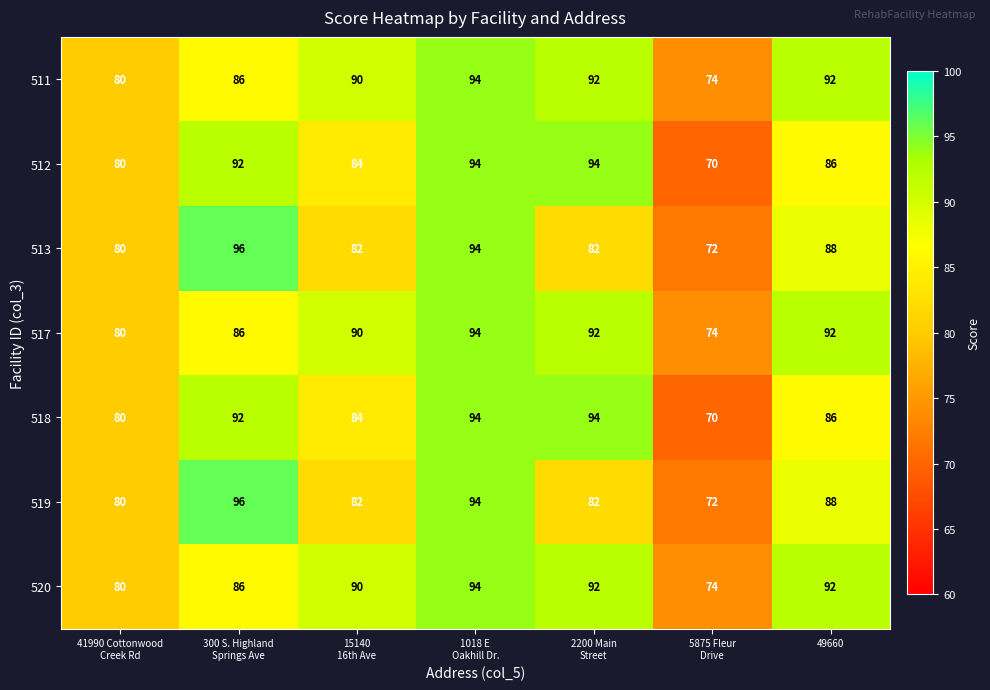

At how many categories does at least one series exceed 77?

6